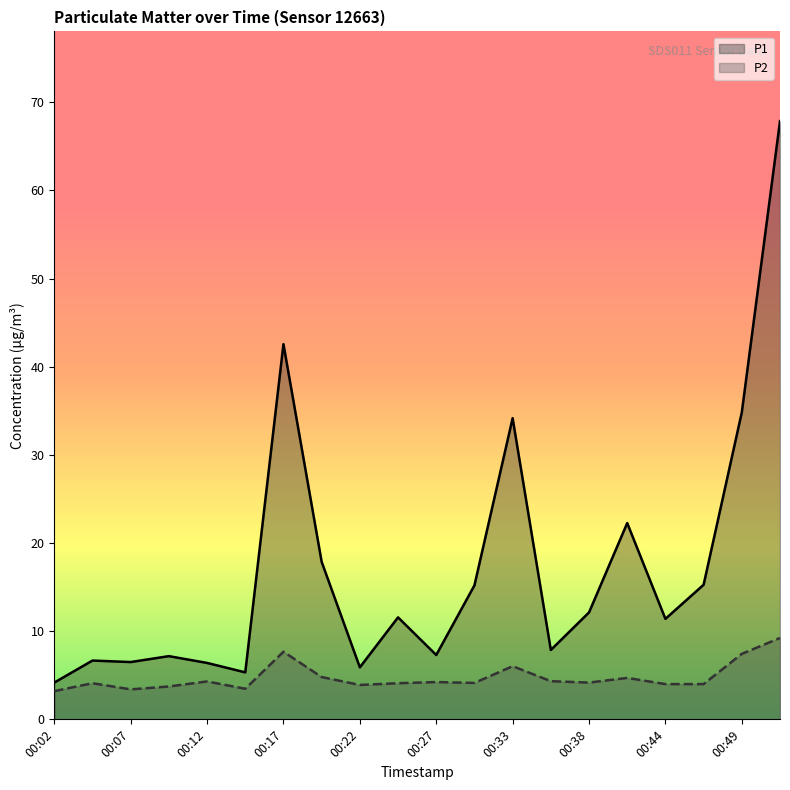

At 00:27, list the series in order from largest to smallest.

P1, P2